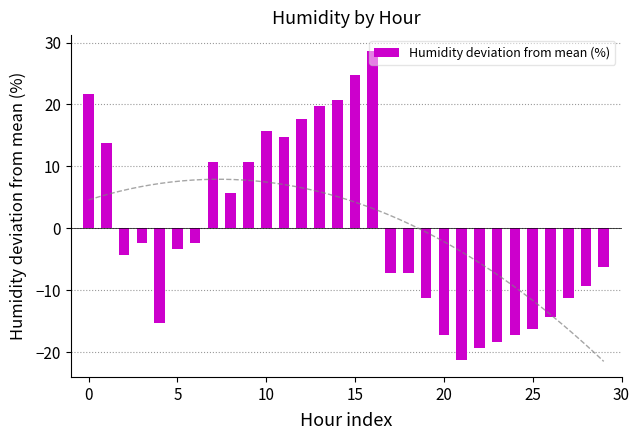

The chart shows a value of -9.3 at 28. True or false?

True